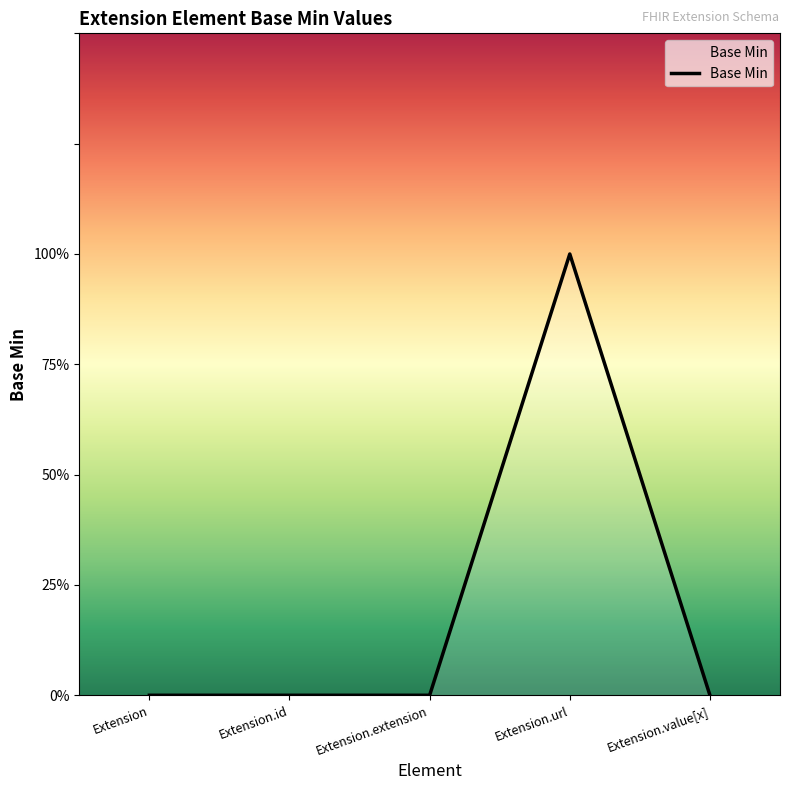

Reading left to right, extract all data points from this chart.

Extension=0	Extension.id=0	Extension.extension=0	Extension.url=1	Extension.value[x]=0